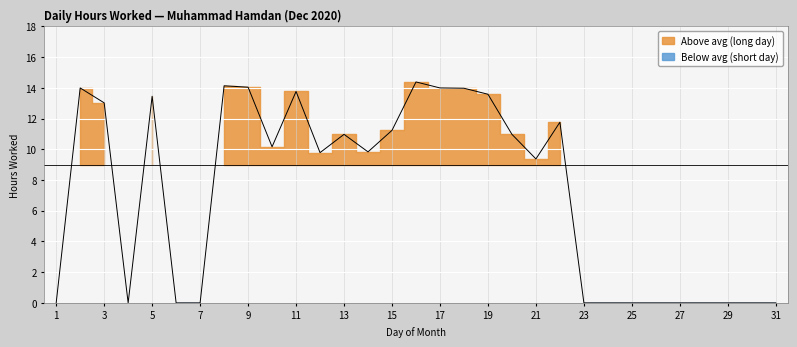

What is the maximum value shown in the chart?

14.4